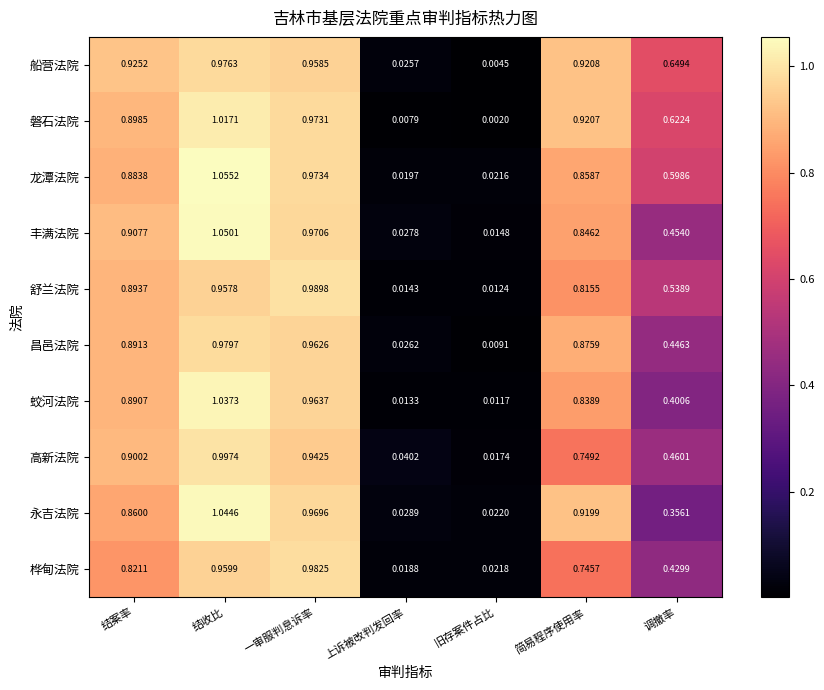

Is the value of 舒兰法院 at 结收比 greater than the value of 永吉法院 at 结收比?

No